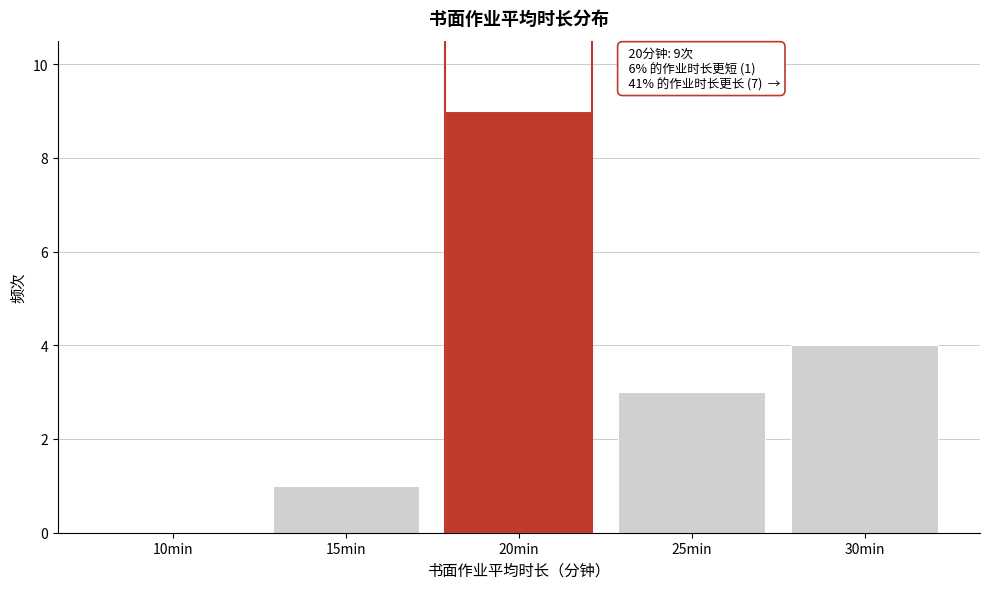

Reading right to left, what are all the values shown in this chart?

30min=4	25min=3	20min=9	15min=1	10min=0